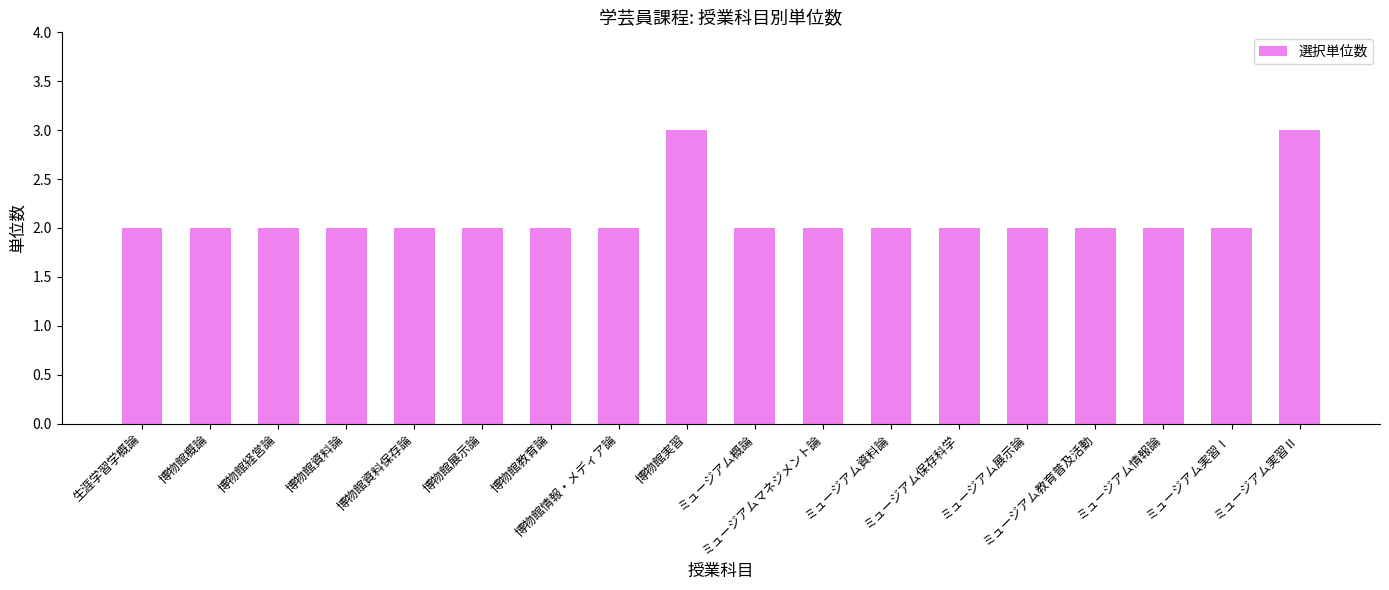

What is the approximate value at ミュージアム教育普及活動?

2